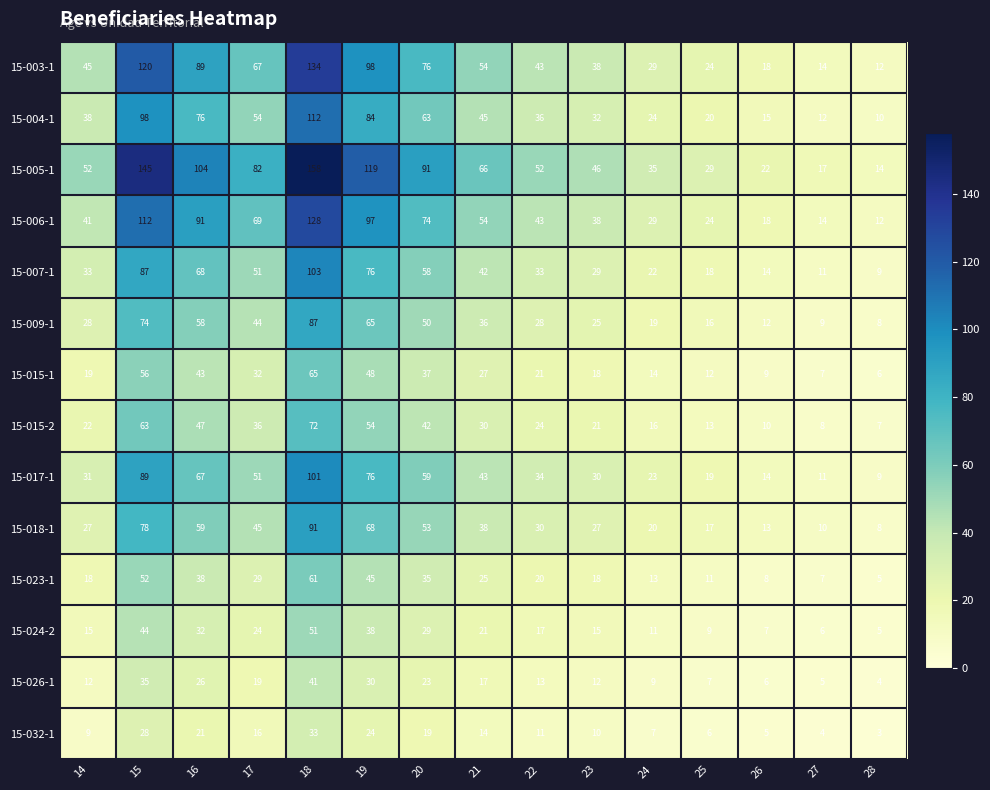

Which series has the largest range (max minus min)?

15-005-1